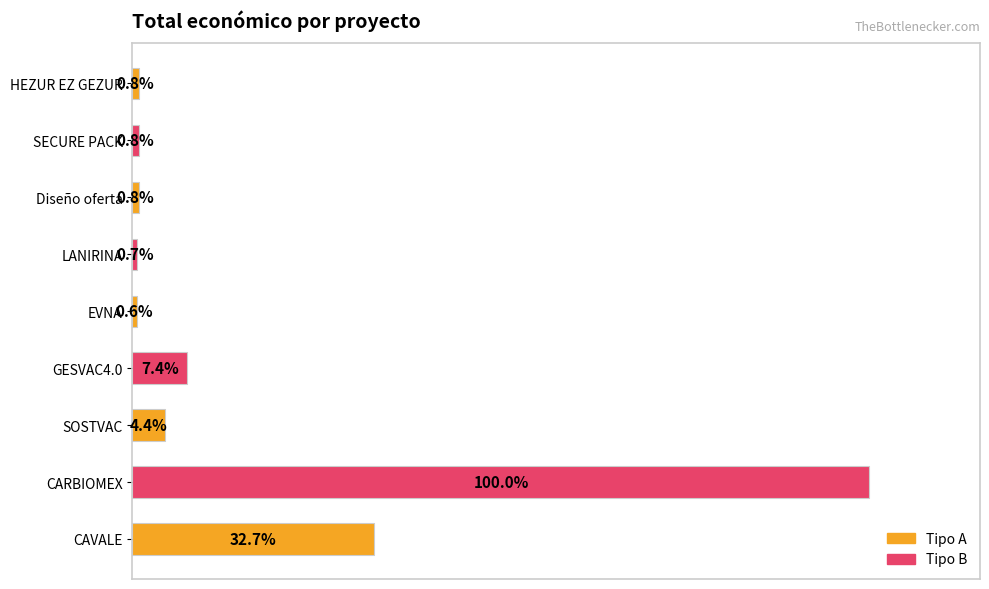

Count the number of categories in the chart.

9